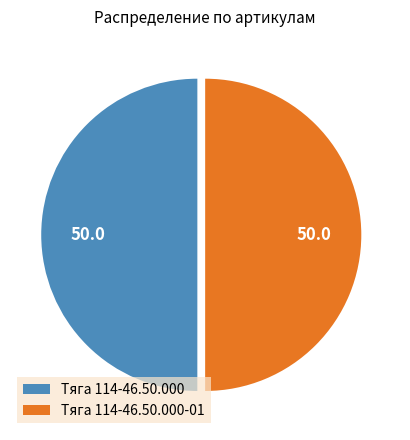

Is the sum of Тяга 114-46.50.000-01 and Тяга 114-46.50.000 greater than half?

Yes